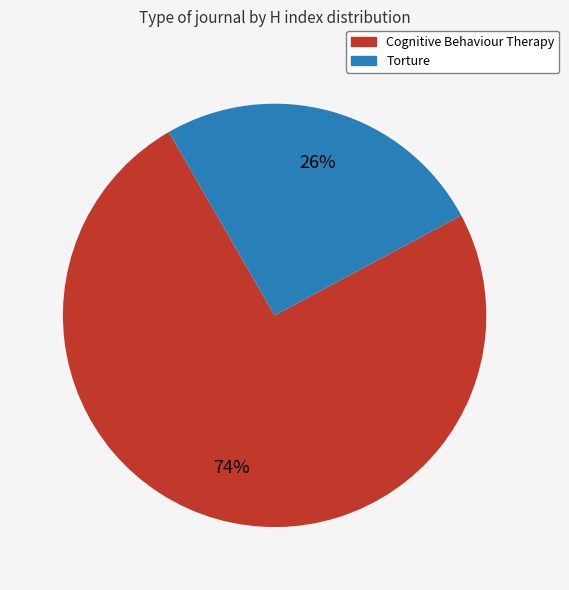

Do Cognitive Behaviour Therapy and Torture together represent more than half of the pie?

Yes